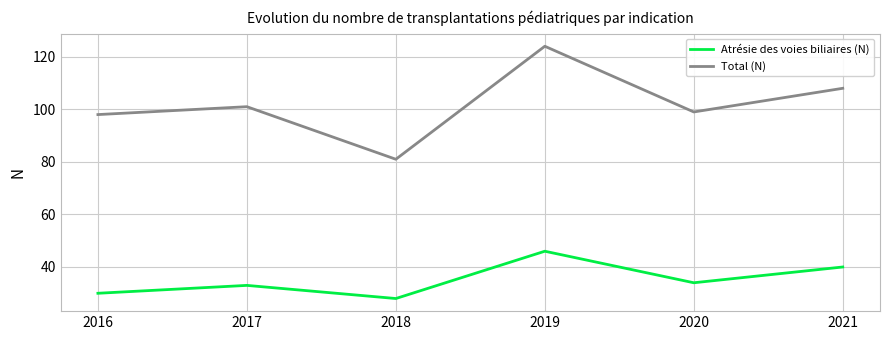

At which category does the chart reach its peak across all series?

2019